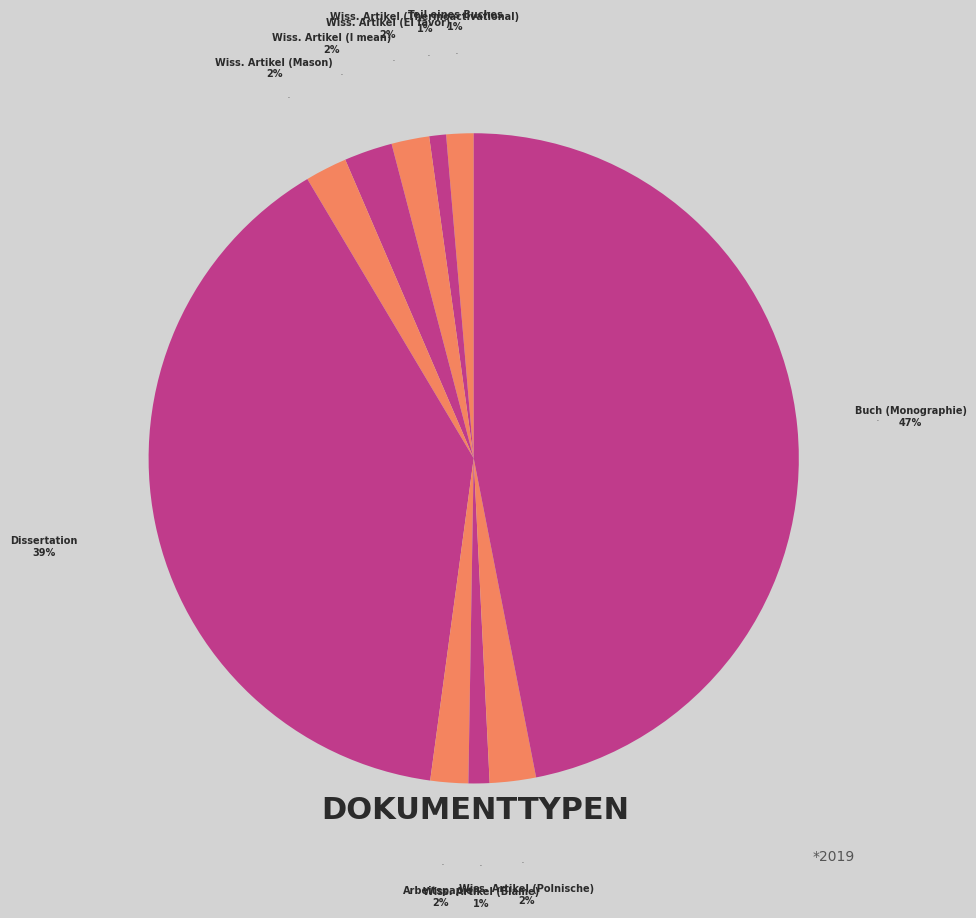

To the nearest percent, what is the difference between the Arbeitspapier and Wissenschaftlicher Artikel (Thermoactivational) slice percentages?

1%